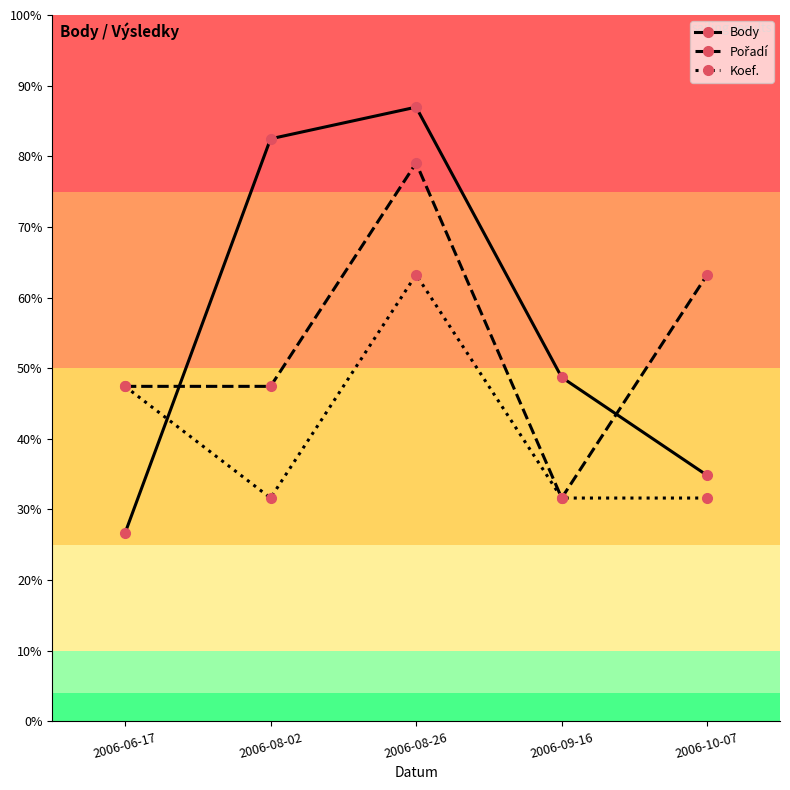

What is the approximate value of Body at 2006-06-17?

303.0